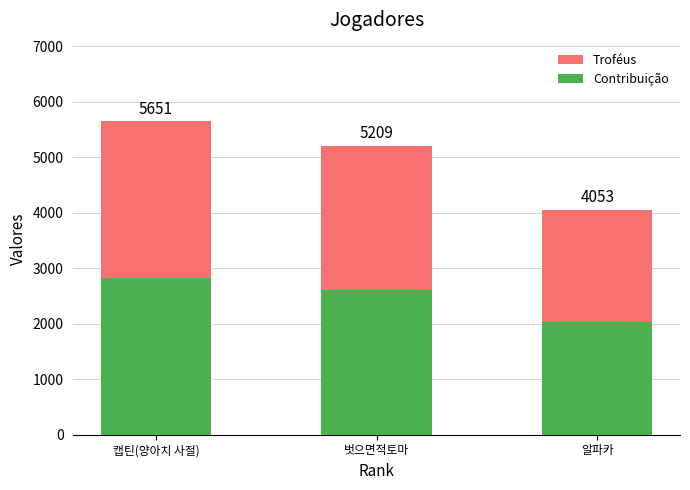

What are all the series names shown in the legend?

Troféus, Contribuição